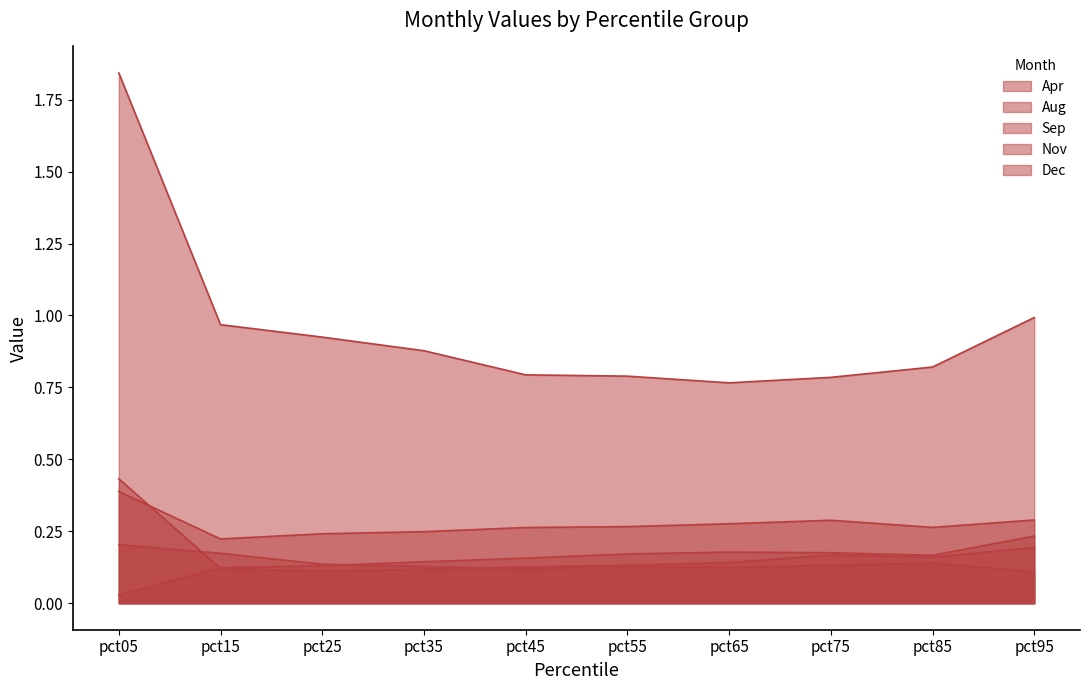

Between pct25 and pct35, which series saw the biggest shift?

Aug